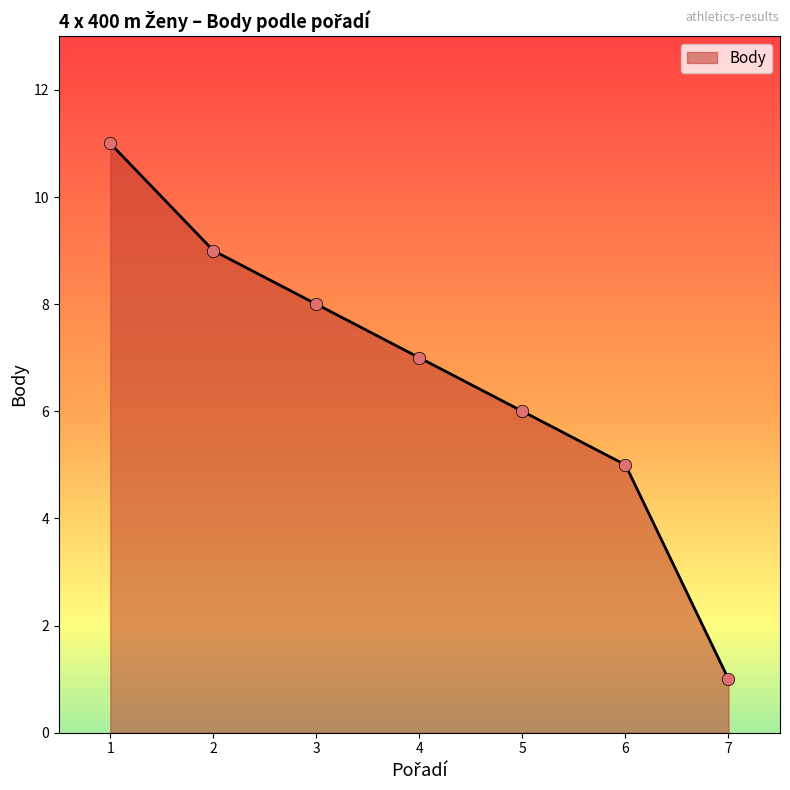

What is the ratio of the value at 7 to the value at 6?

0.2